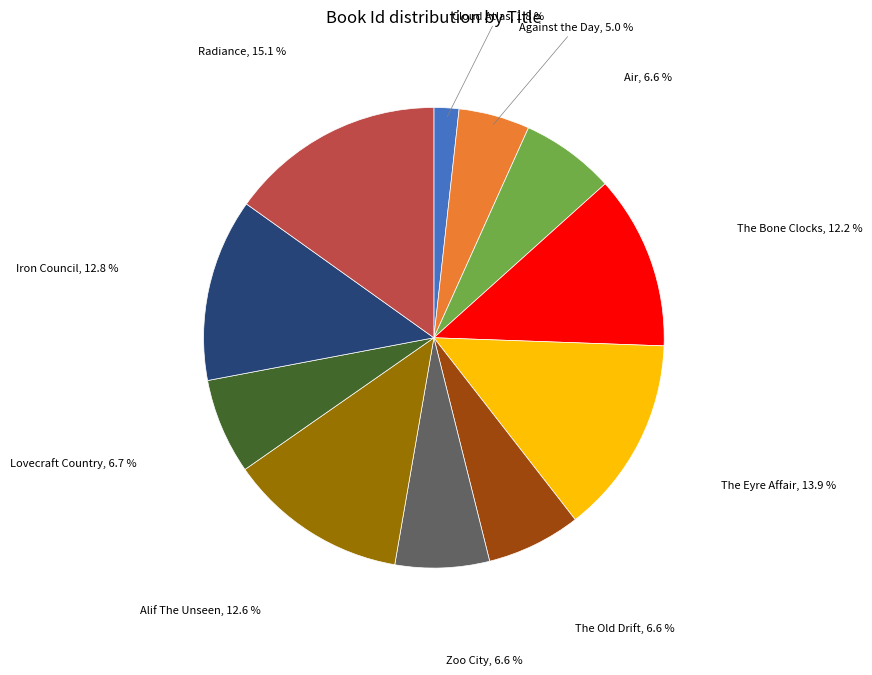

Is there any slice that represents more than half of the pie?

No